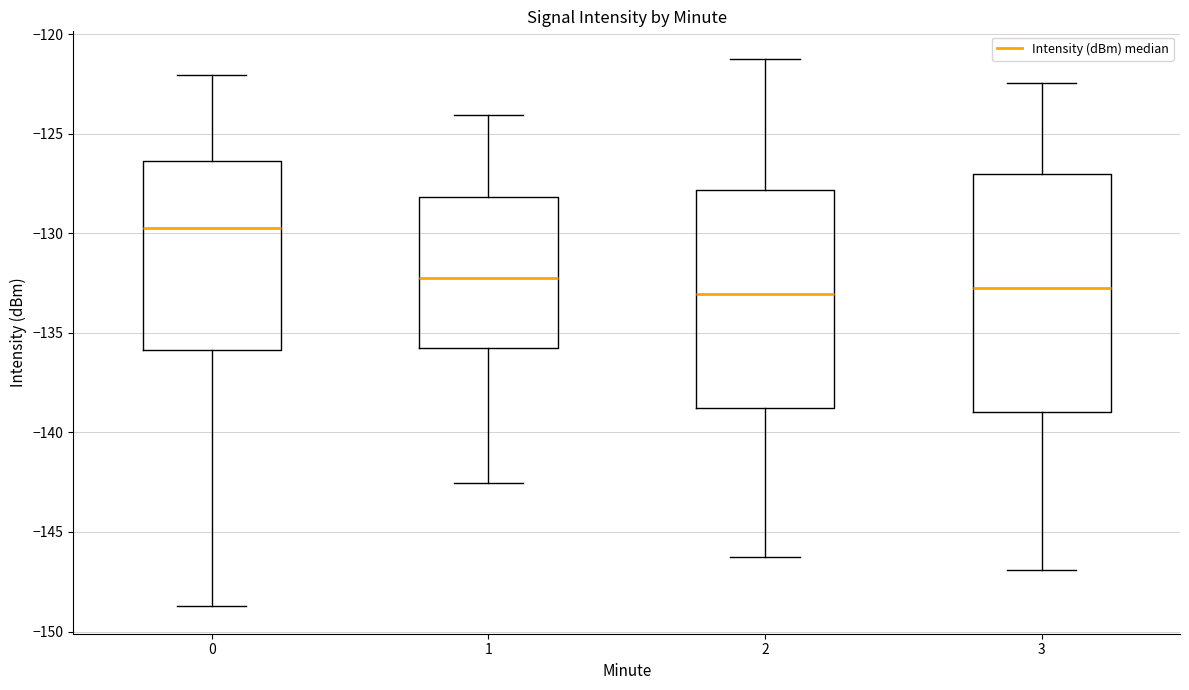

Where is the lower edge of the box at x = 1 on the y-axis? The values are not printed on the chart, so give them approximately, as read against the axis.

-135.5